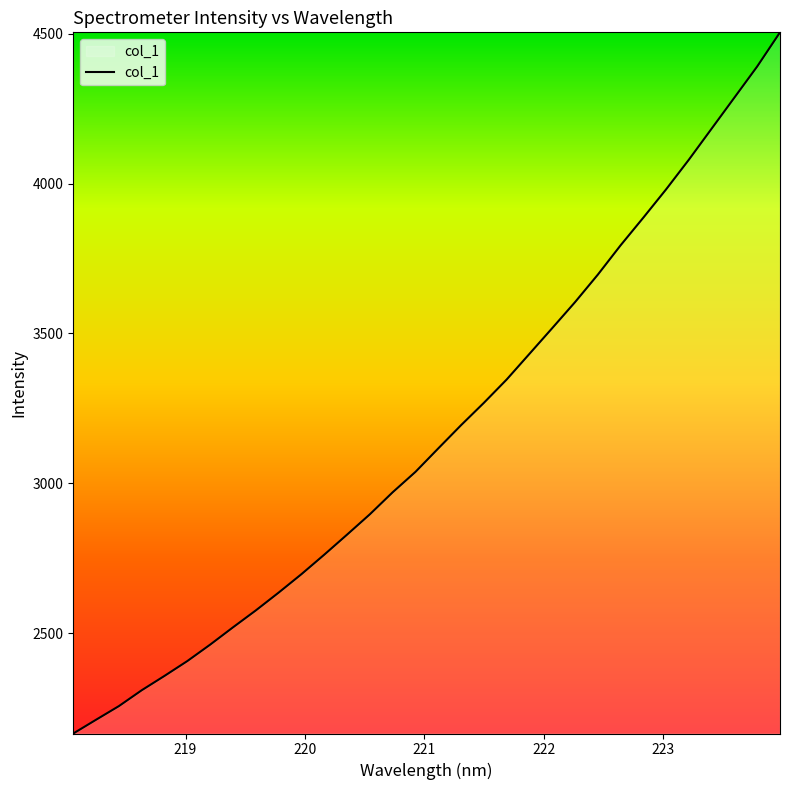

What is the maximum value shown in the chart?

4504.7